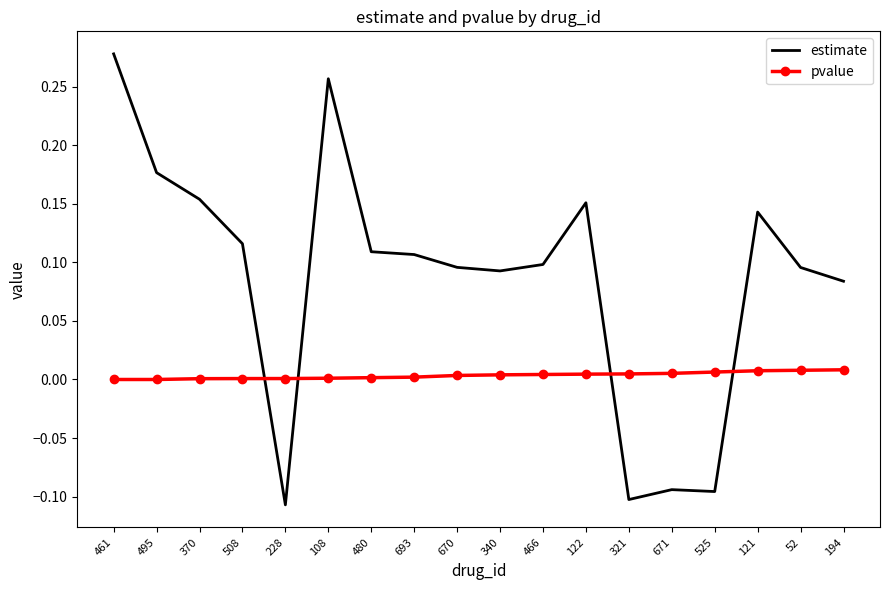

True or false: estimate has more than 0 interior local peaks.

True